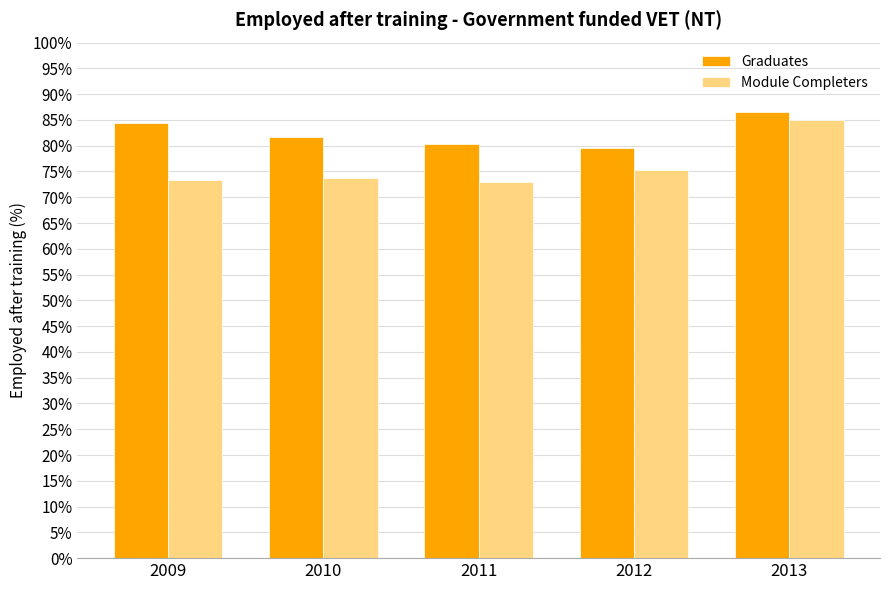

Read the Graduates value at 2013.

86.6